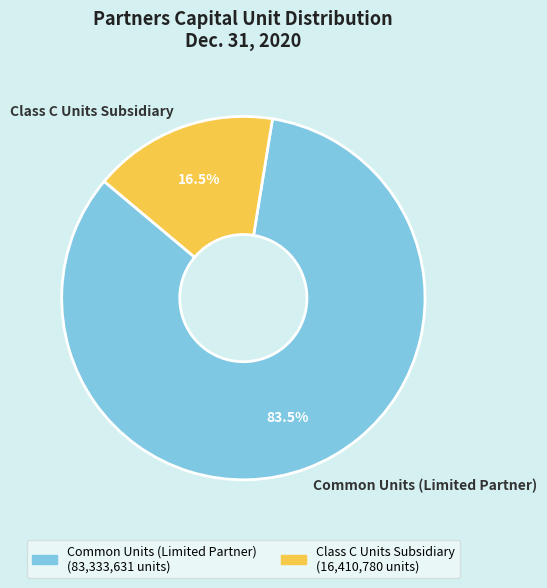

What portion of the pie excludes Common Units (Limited Partner)?

16.5%